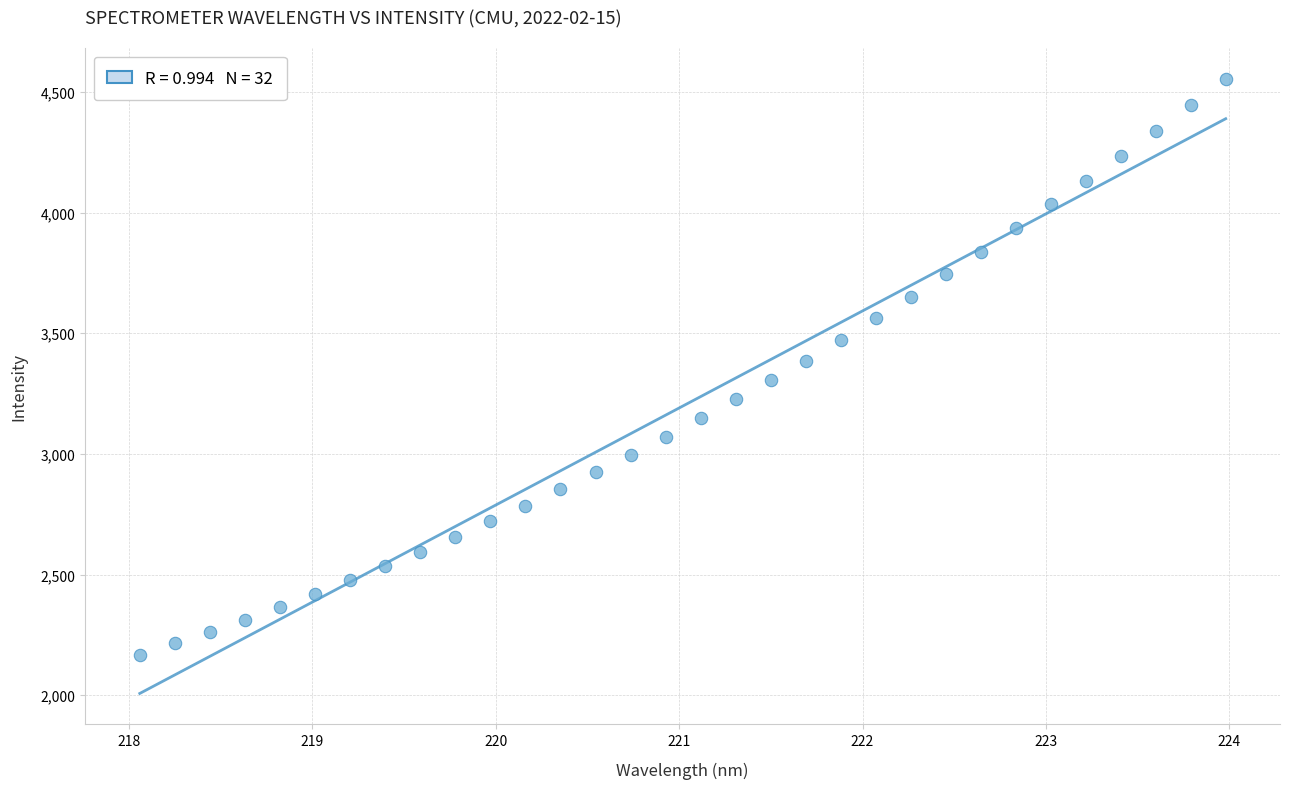

What is the range of X values (max minus min)?

5.9